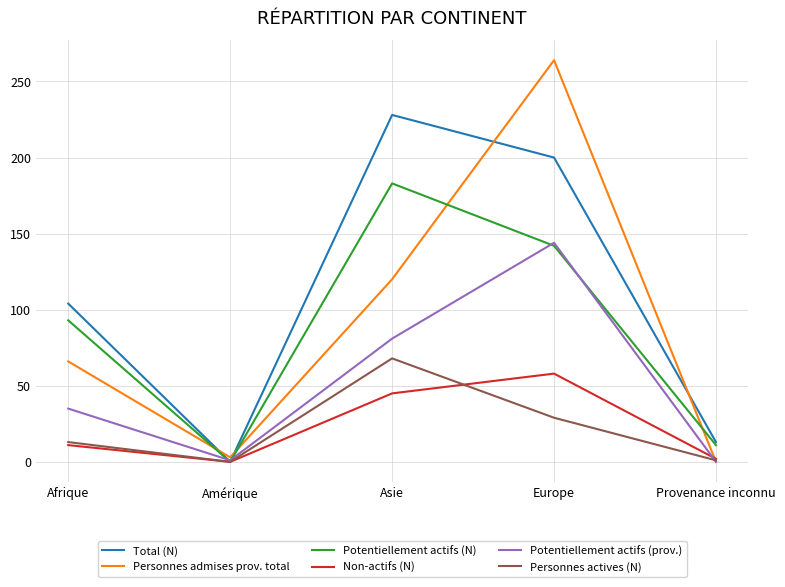

How many interior local peaks does the Personnes admises prov. total series have?

1